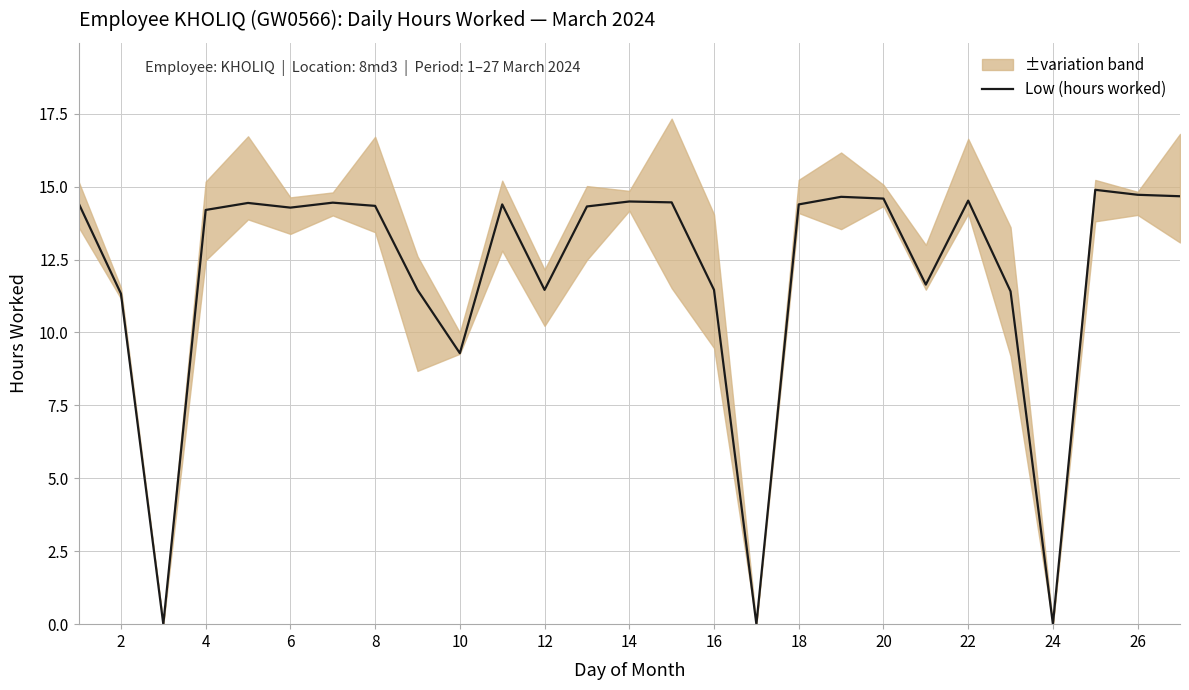

How many positive values are there?

24